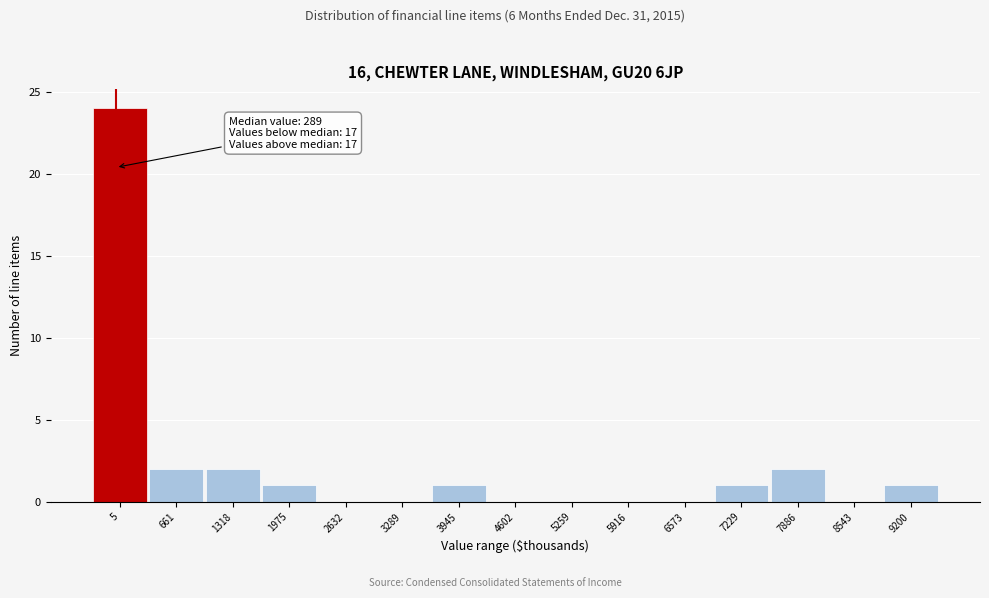

Reading left to right, extract all data points from this chart.

5=24	661=2	1318=2	1975=1	2632=0	3289=0	3945=1	4602=0	5259=0	5916=0	6573=0	7229=1	7886=2	8543=0	9200=1